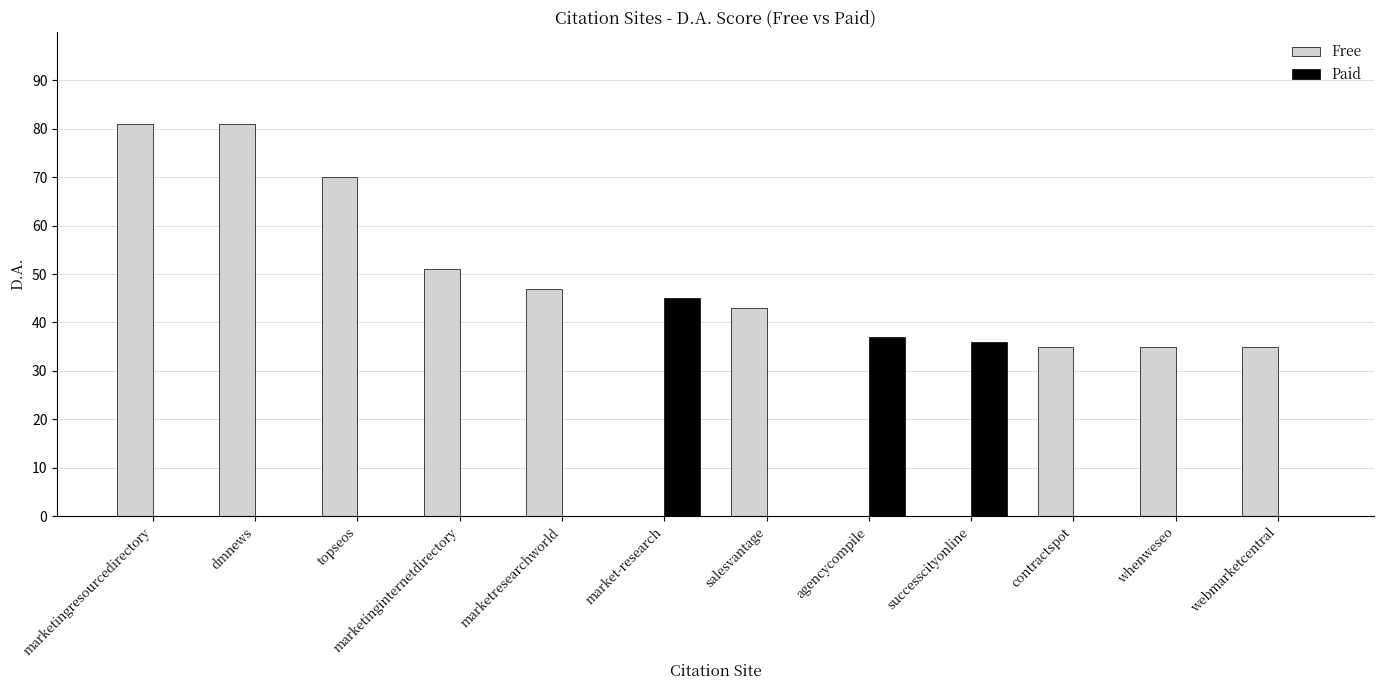

Are the bars horizontal?

No